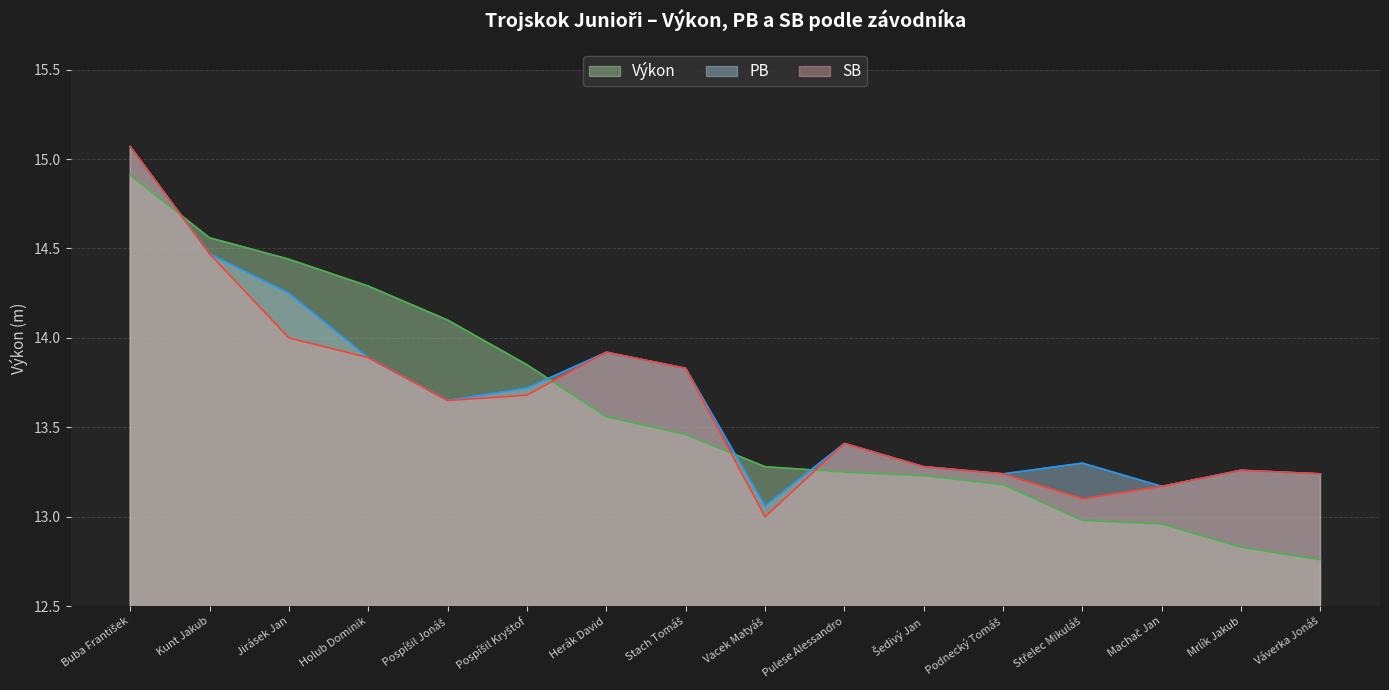

At which category does SB reach its first local peak?

Herák David